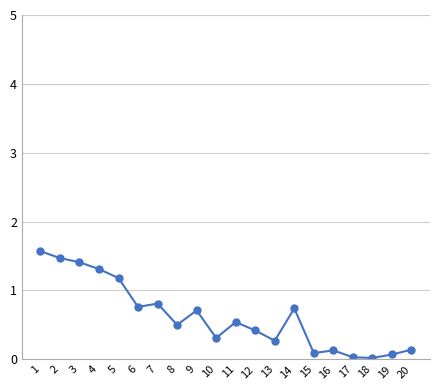

What is the average value?

0.6